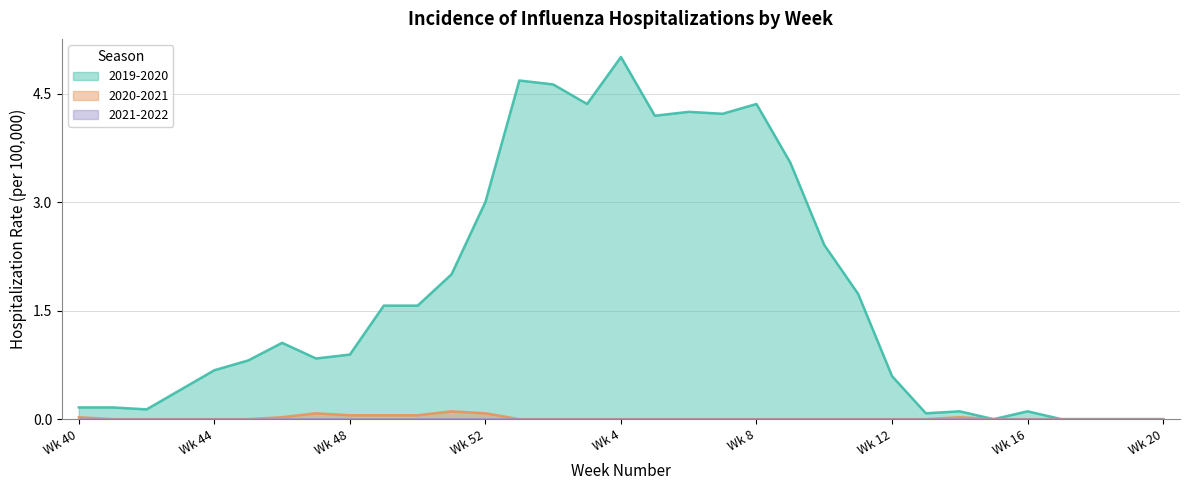

What is the spread (max minus min) of values at 7?

4.2